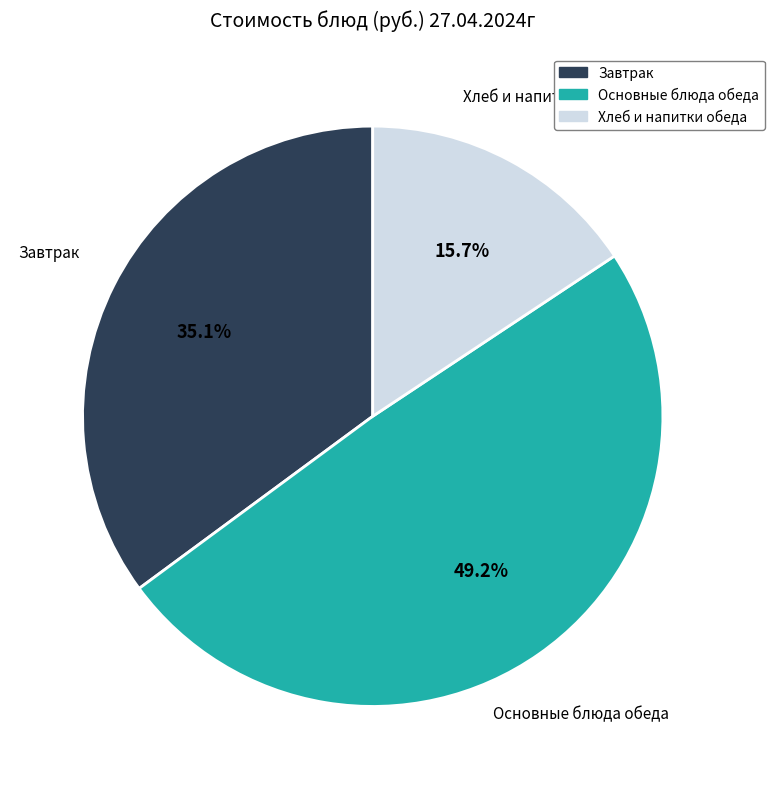

To the nearest percent, what is the average slice percentage?

33%